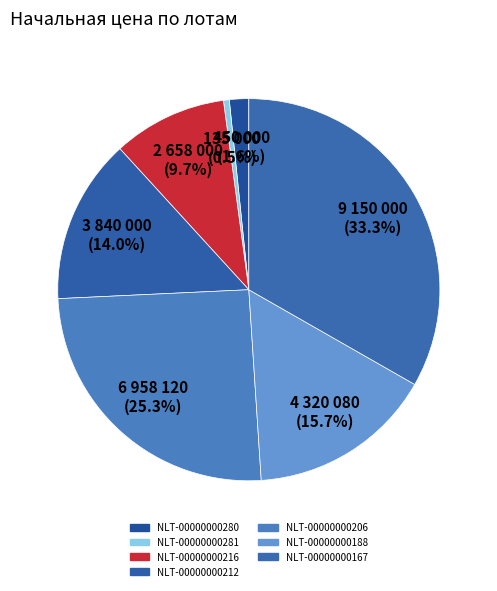

How many slices are in this pie chart?

7